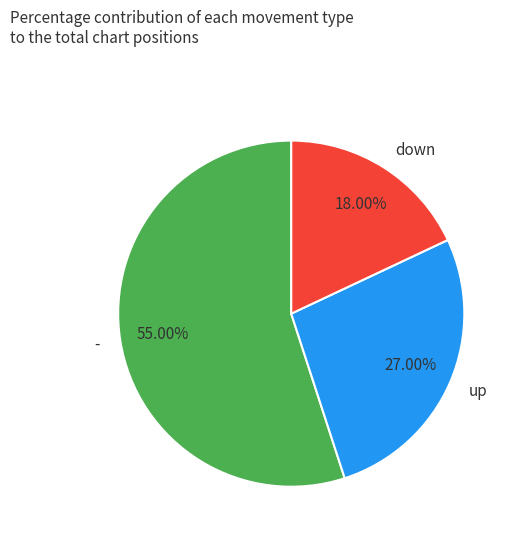

To the nearest percent, what percentage of the pie is up?

27%